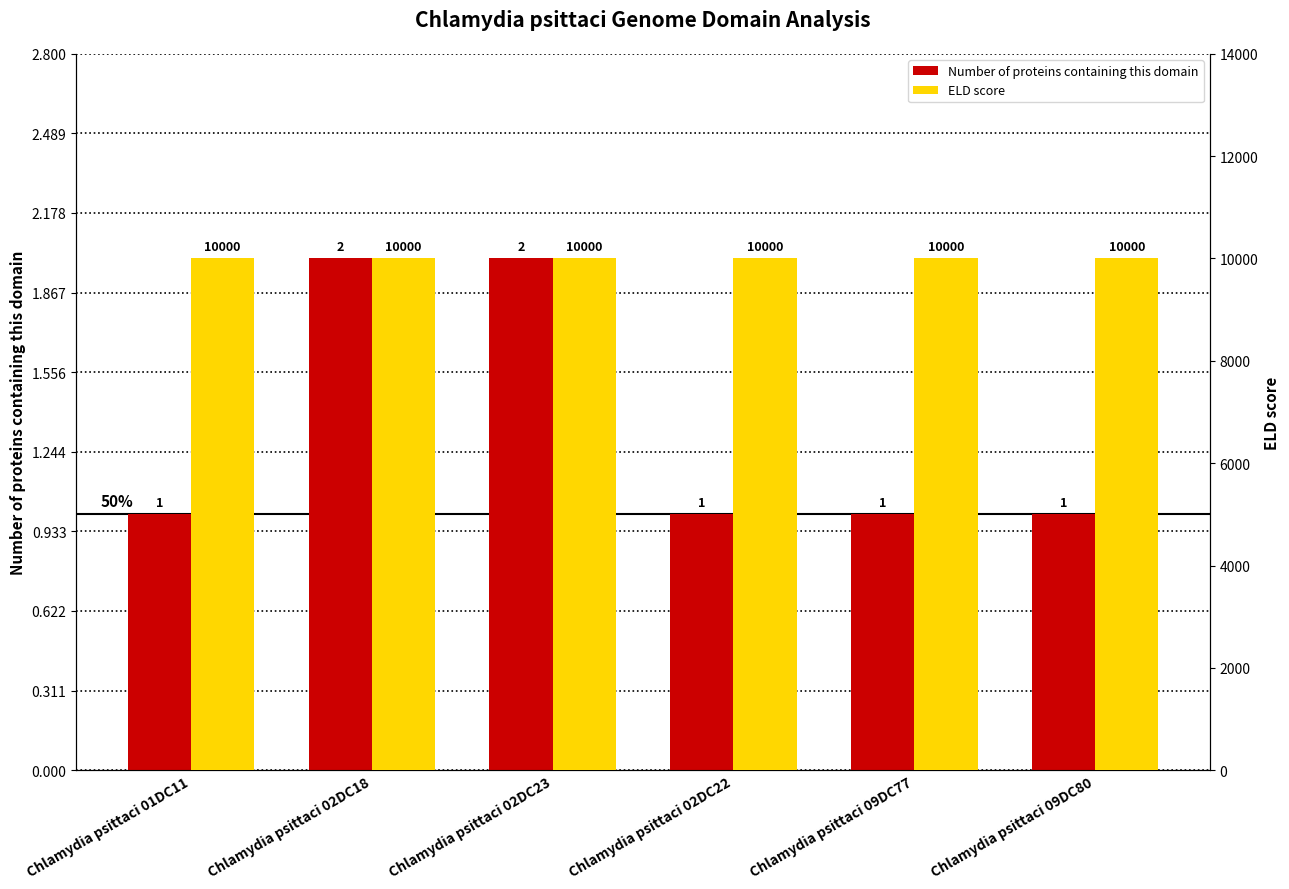

Rank the series at Chlamydia psittaci 01DC11 from highest to lowest value.

ELD score, Number of proteins containing this domain